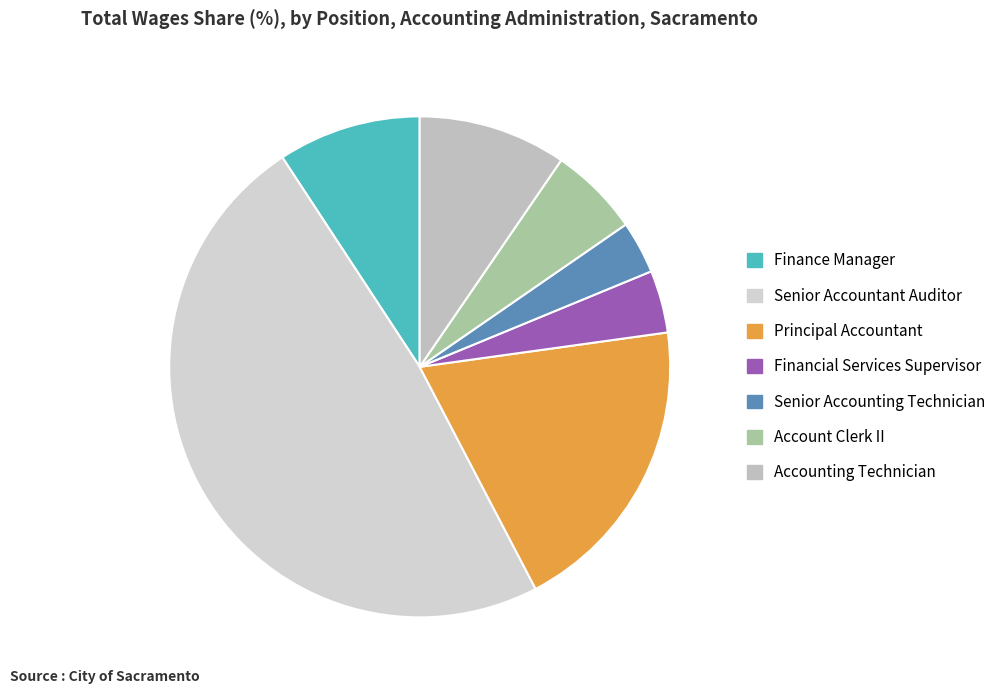

Count the number of slices in the pie.

7